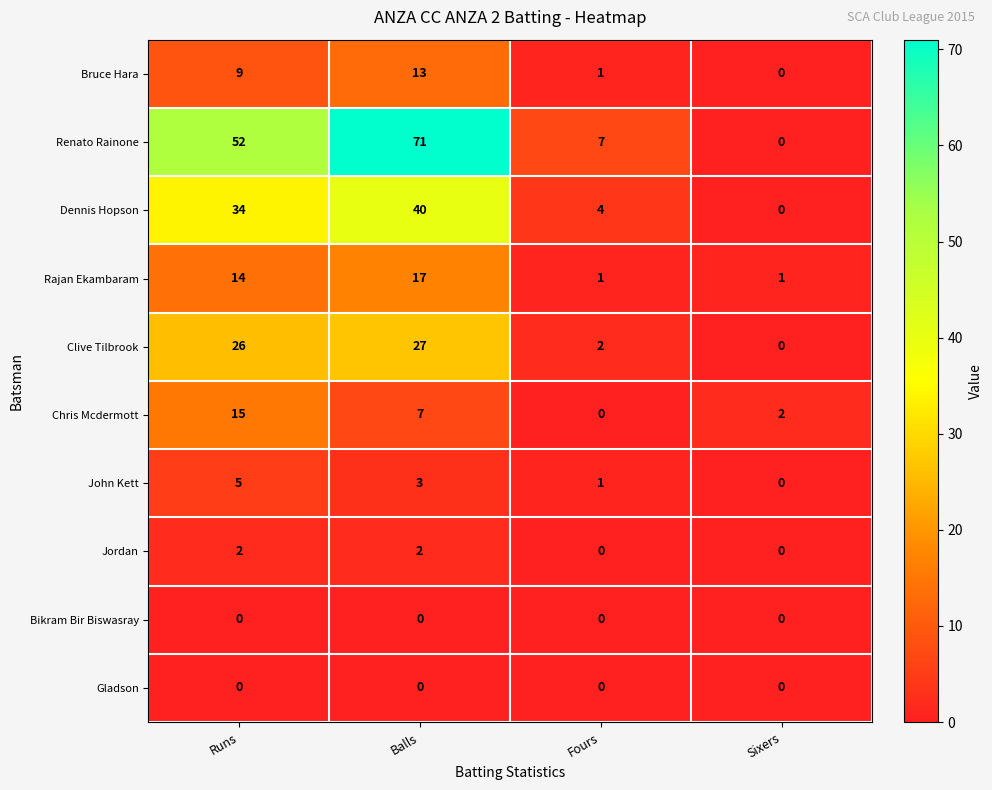

Which series changed the most between Runs and Balls?

Renato Rainone